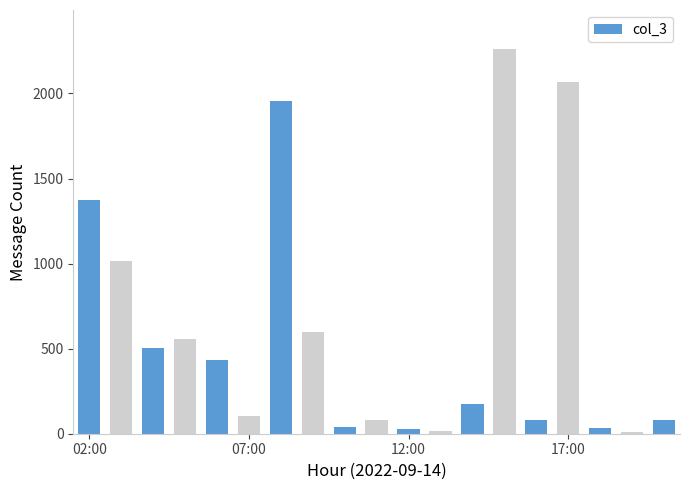

What is the sum of all values?

11407